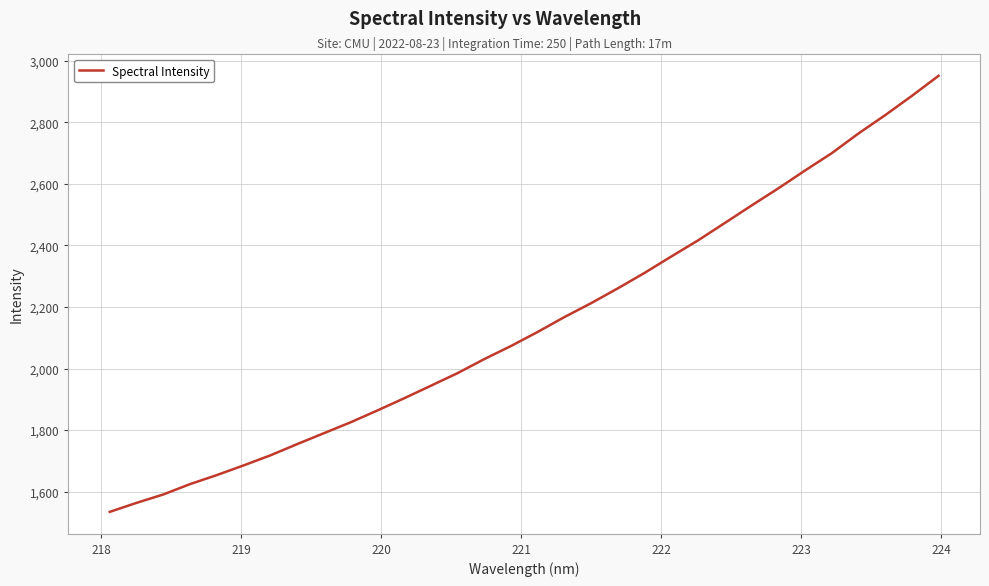

How many lines are shown in the chart?

1